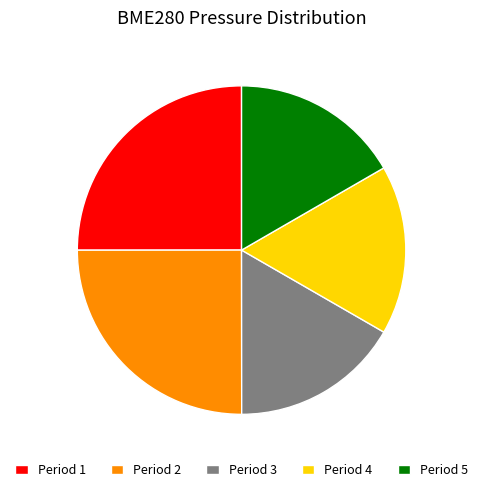

Does Period 2 represent more than half of the total?

No